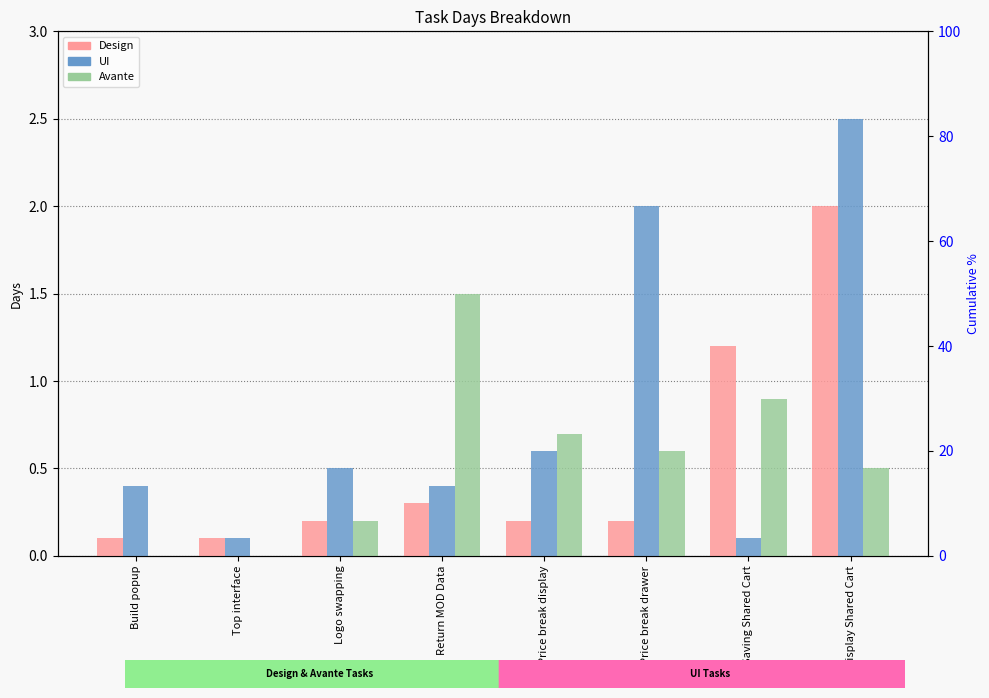

What is the average value of the Design series?

0.5